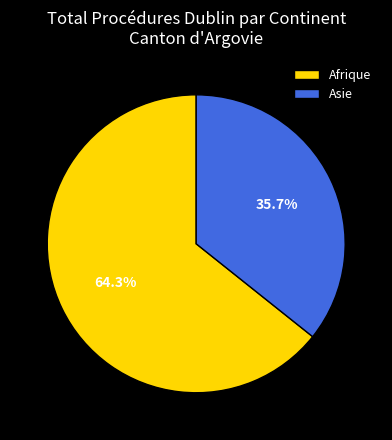

How much of the chart is everything except Afrique?

35.7%